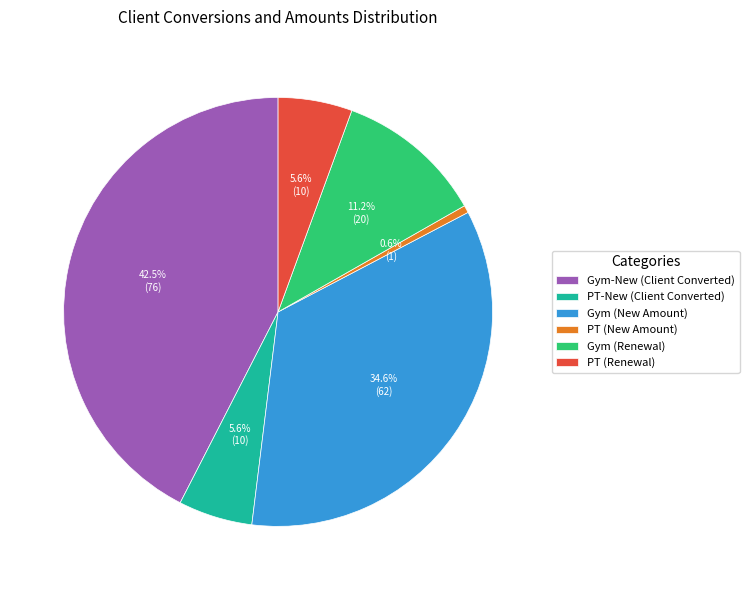

Is there any slice that represents more than half of the pie?

No